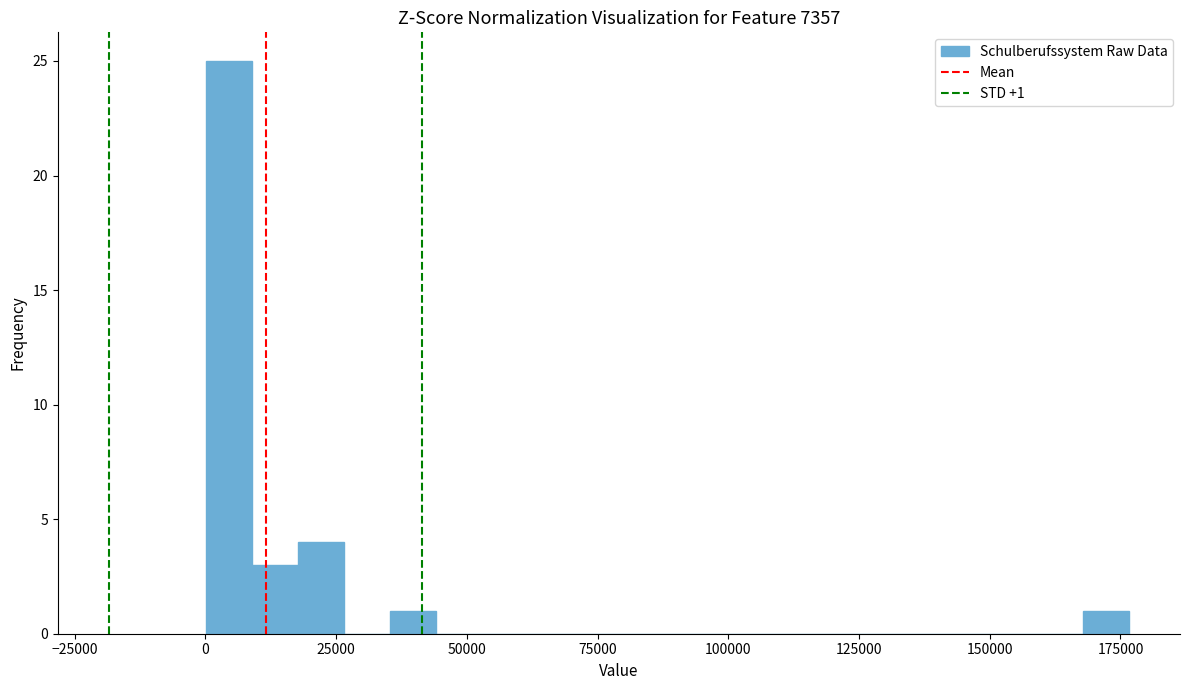

Read against the x-axis, roughly where is the centre of the tallest bar?

5000